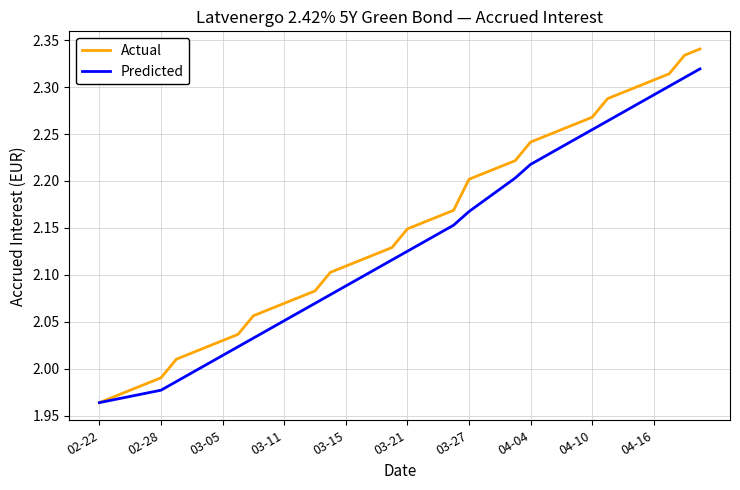

Which series has the largest total across all categories?

Actual